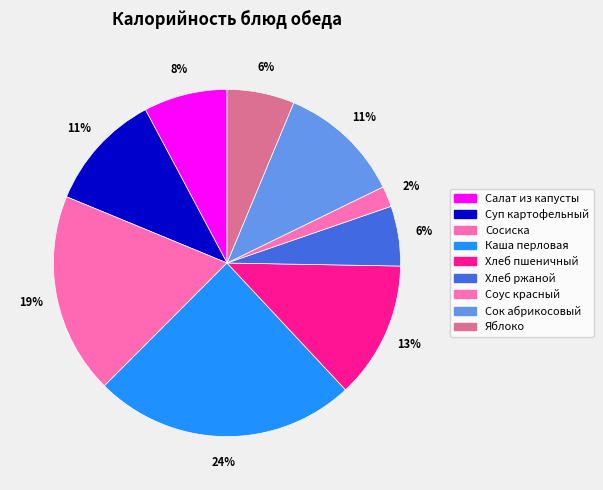

How many segments does this pie chart have?

9